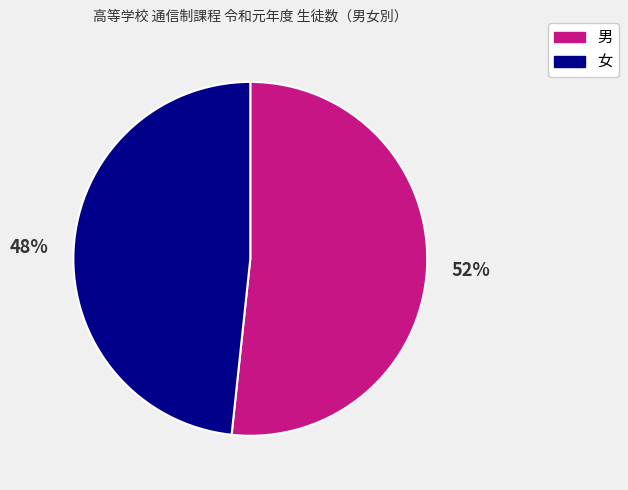

Rank the categories by value from highest to lowest.

男, 女